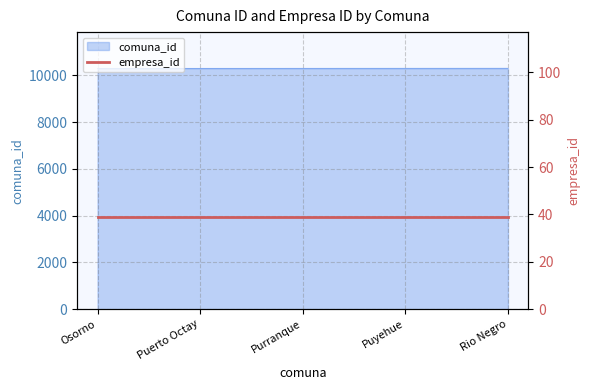

What is the label of the 4th point from the left?

Puyehue